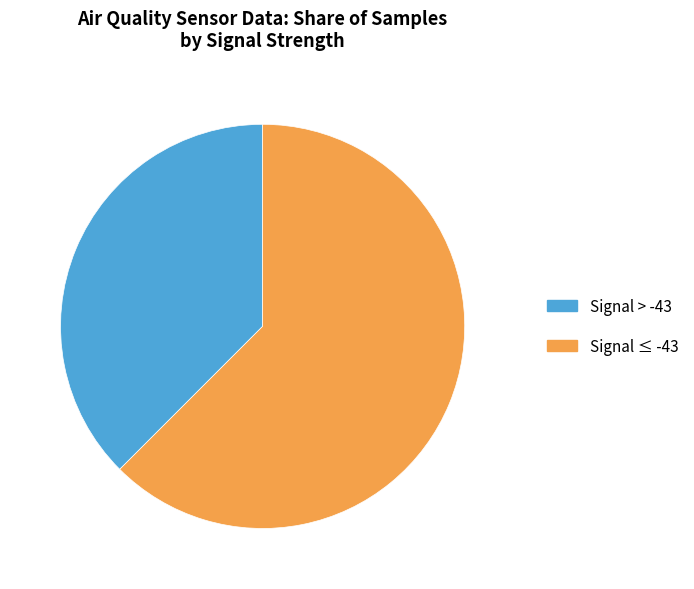

How many slices are in this pie chart?

2